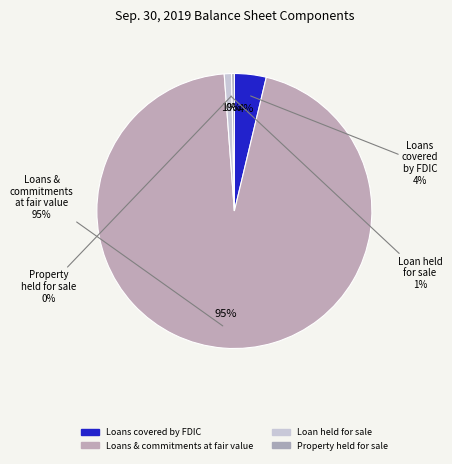

Which slice is the smallest?

Property held for sale